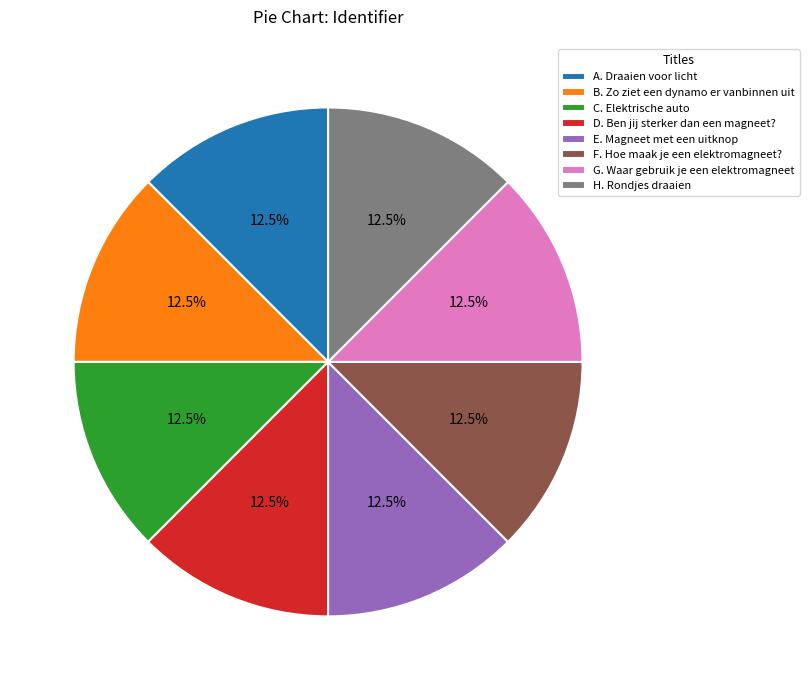

What is the ratio of the value at A. Draaien voor licht to the value at C. Elektrische auto?

1.0